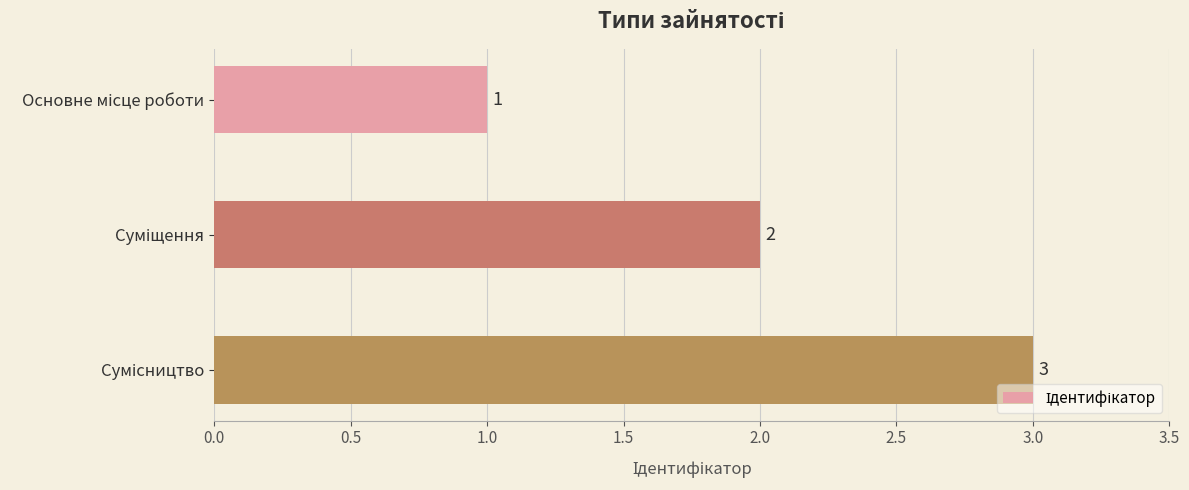

What is the greatest value displayed?

3